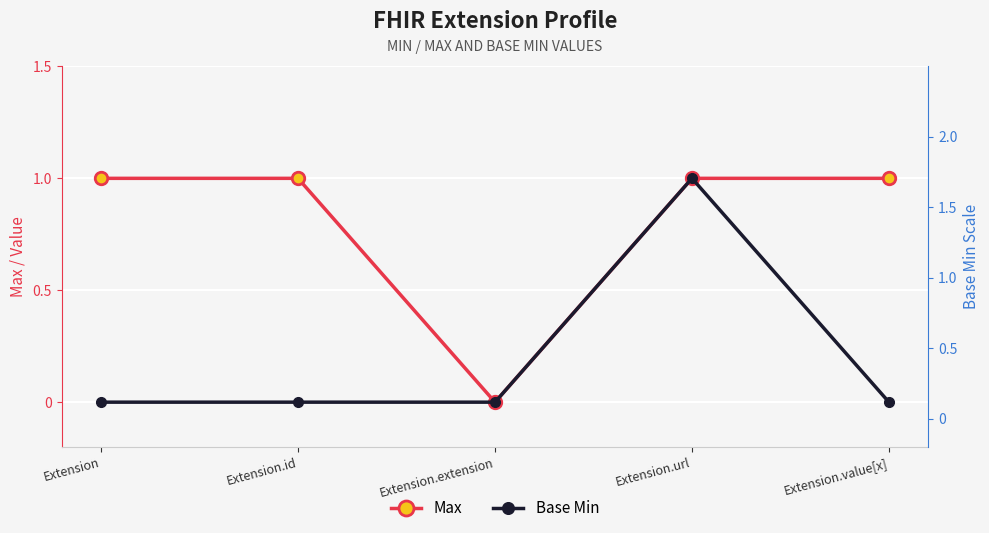

Count the Base Min values in the range 0 to 1.

5